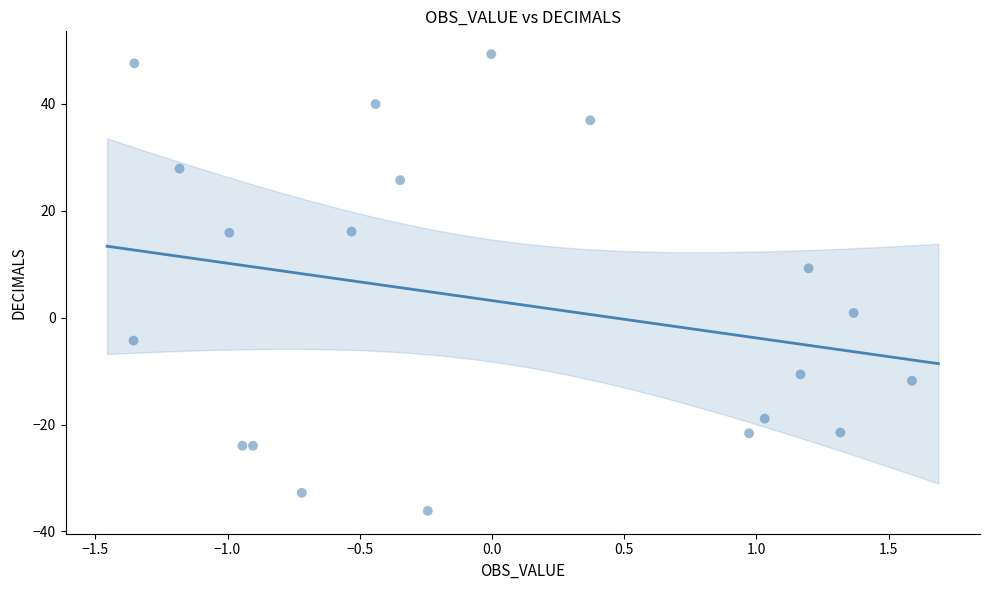

What is the range of X values (max minus min)?

2.9